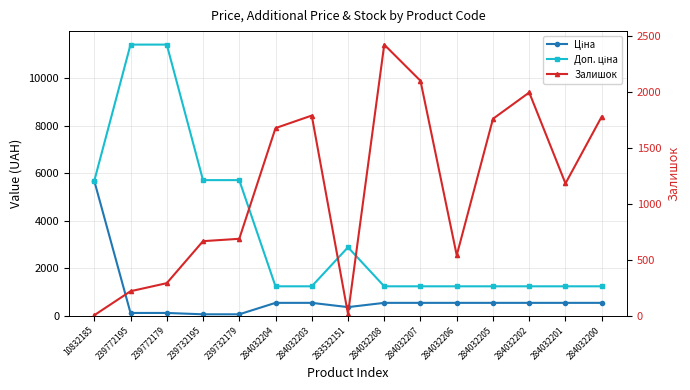

The Ціна series shows 869.7 at 284032208. True or false?

False